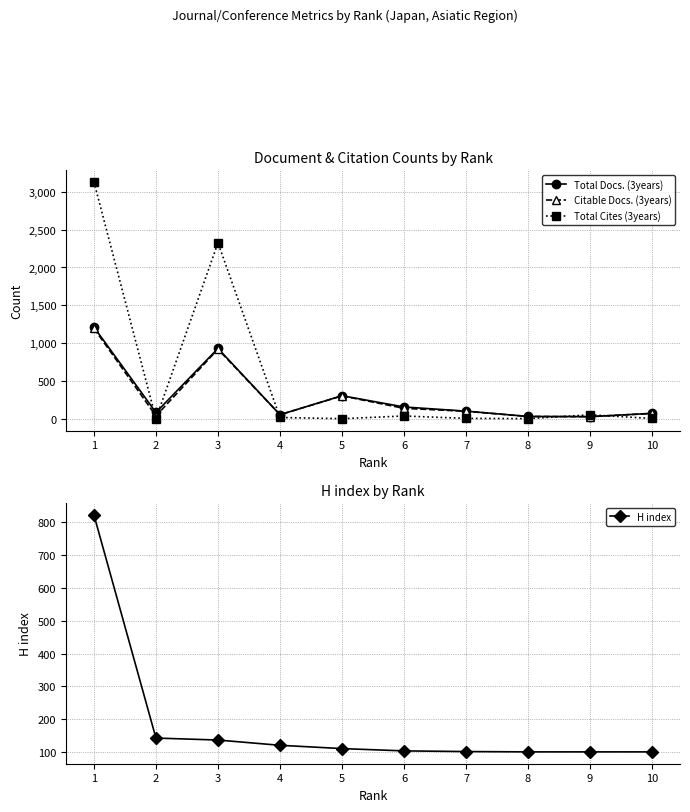

Is this an area chart (filled region under the line)?

No